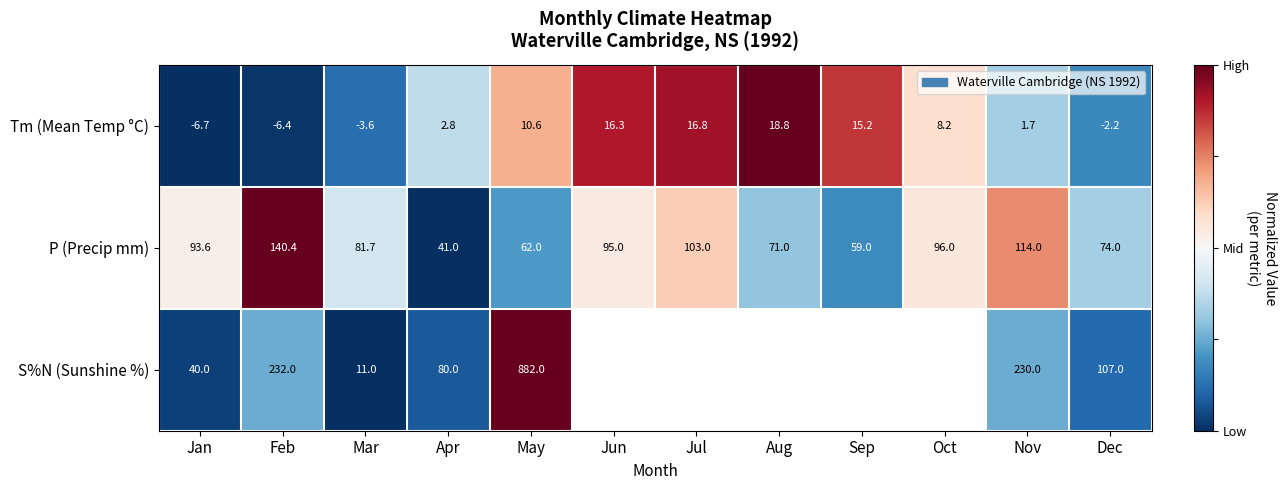

What is the maximum value for P (Precip mm)?

140.4